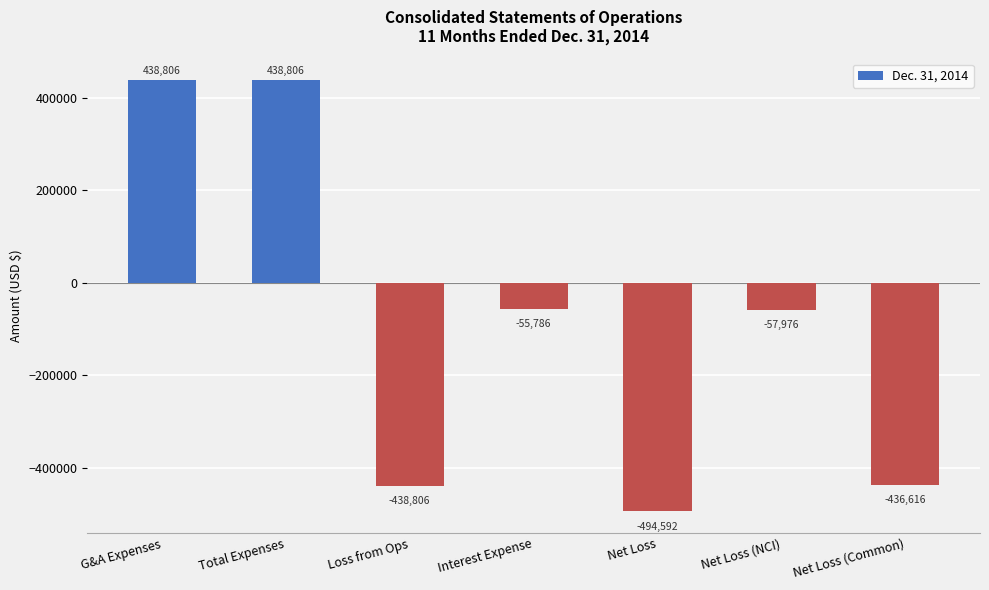

What is the minimum value shown in the chart?

-494592